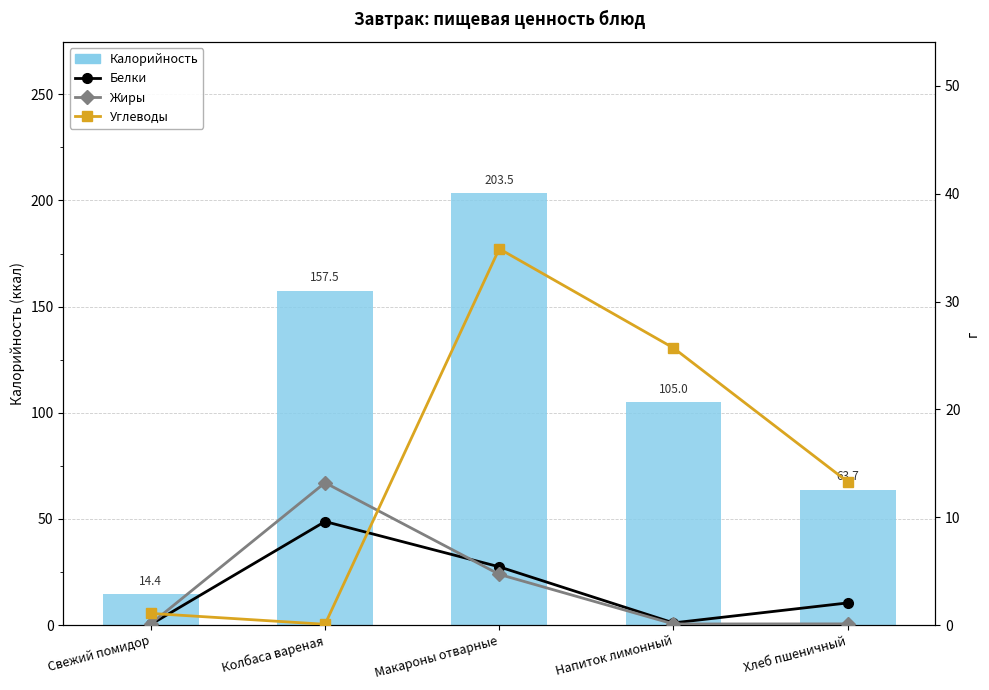

What is the maximum value shown in the chart?

203.5